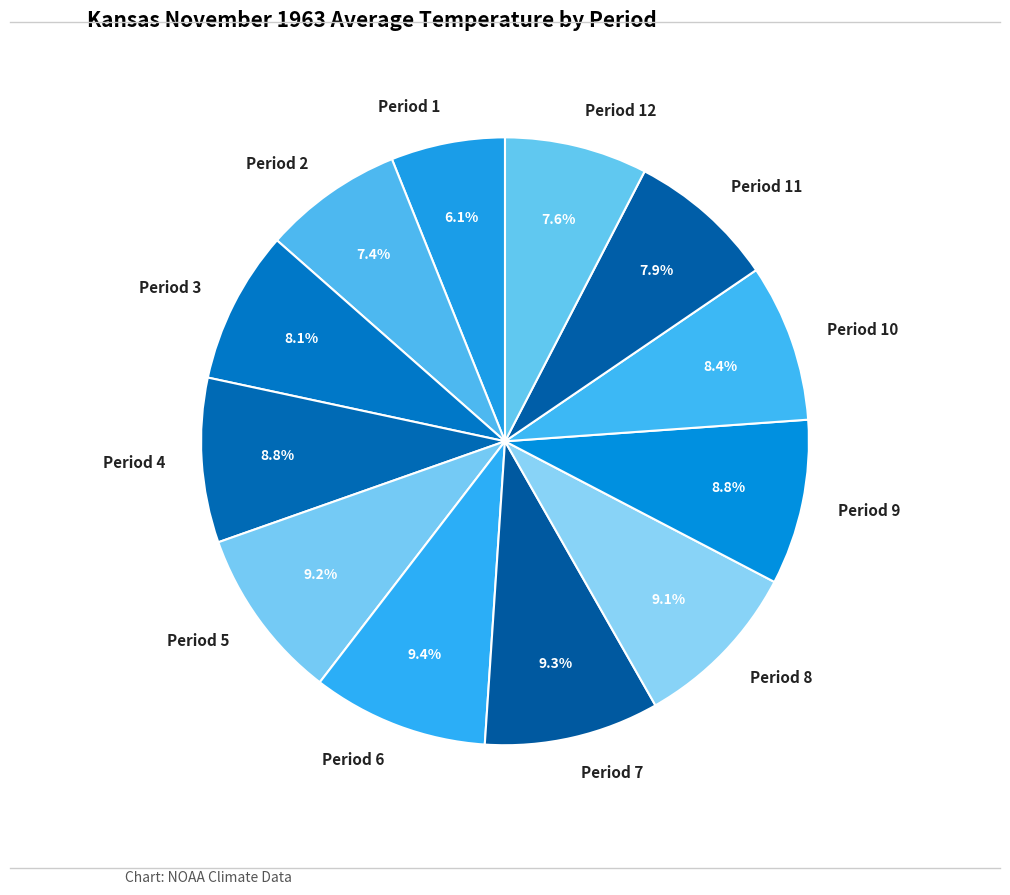

To the nearest percent, what is the difference between the Period 7 and Period 2 slice percentages?

2%